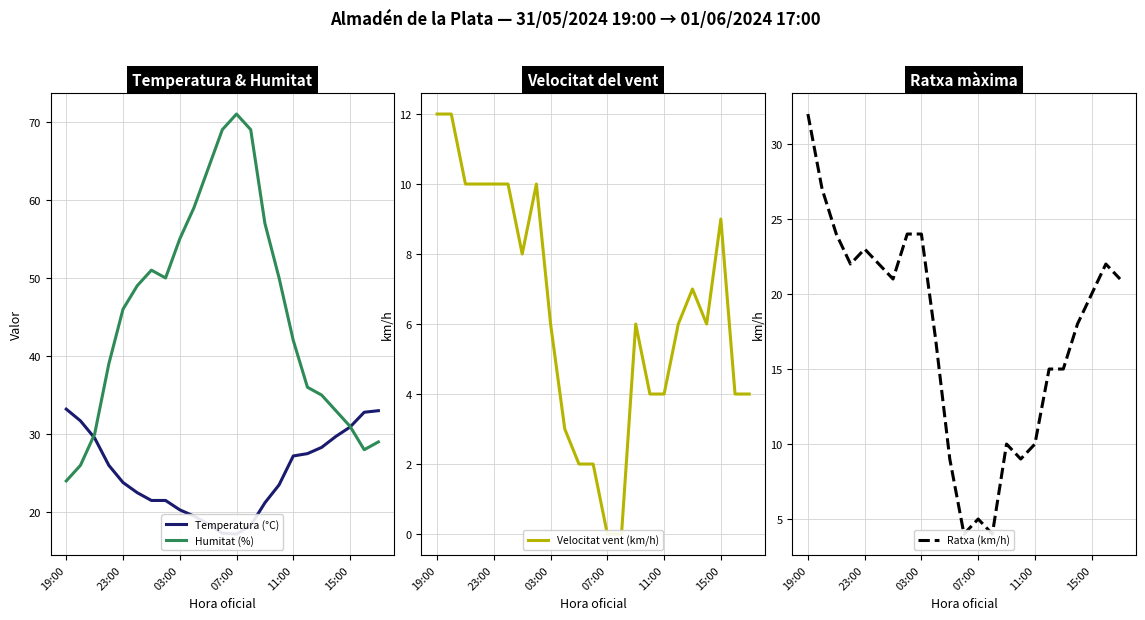

At which label does Humitat (%) reach its peak?

07:00